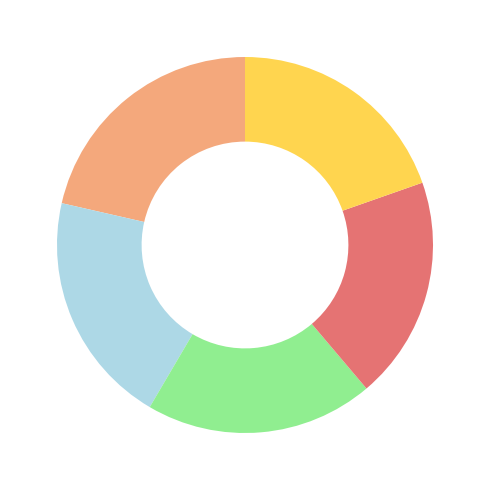

Is there any slice that represents more than half of the pie?

No